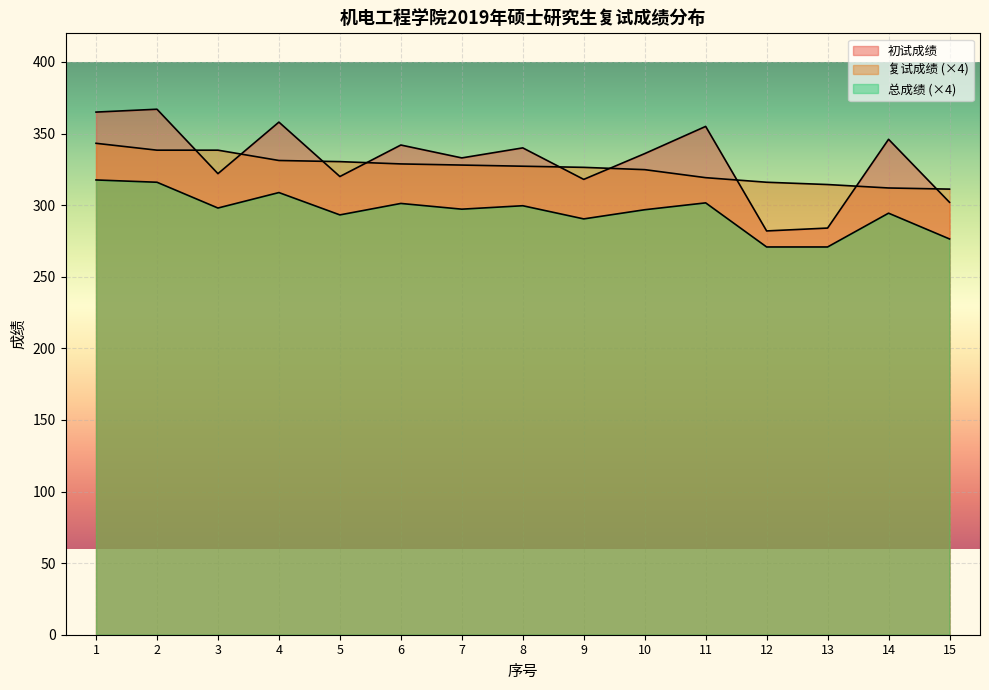

Reading left to right, extract all data points from this chart.

初试成绩: 365.0	367.0	322.0	358.0	320.0	342.0	333.0	340.0	318.0	336.0	355.0	282.0	284.0	346.0	302.0
复试成绩: 343.2	338.4	338.4	331.2	330.4	328.8	328.0	327.2	326.4	324.8	319.2	316.0	314.4	312.0	311.2
总成绩: 317.6	316.0	298.0	308.8	293.2	301.2	297.2	299.6	290.4	296.8	301.6	270.8	270.8	294.4	276.4